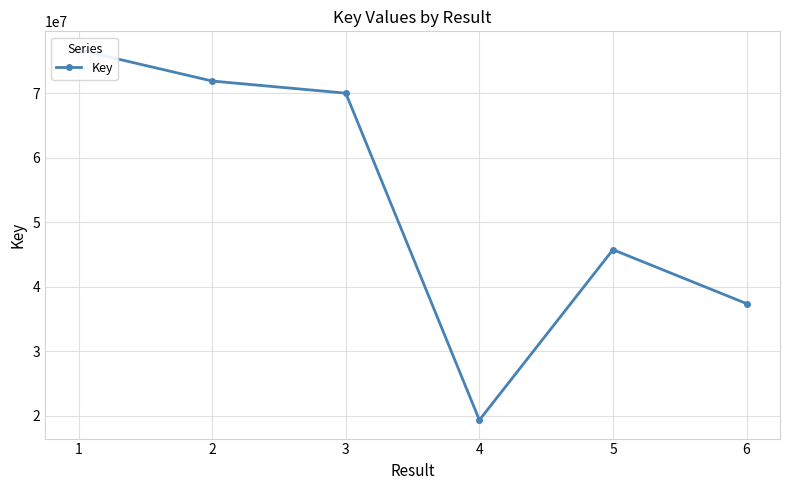

How many lines are shown in the chart?

1